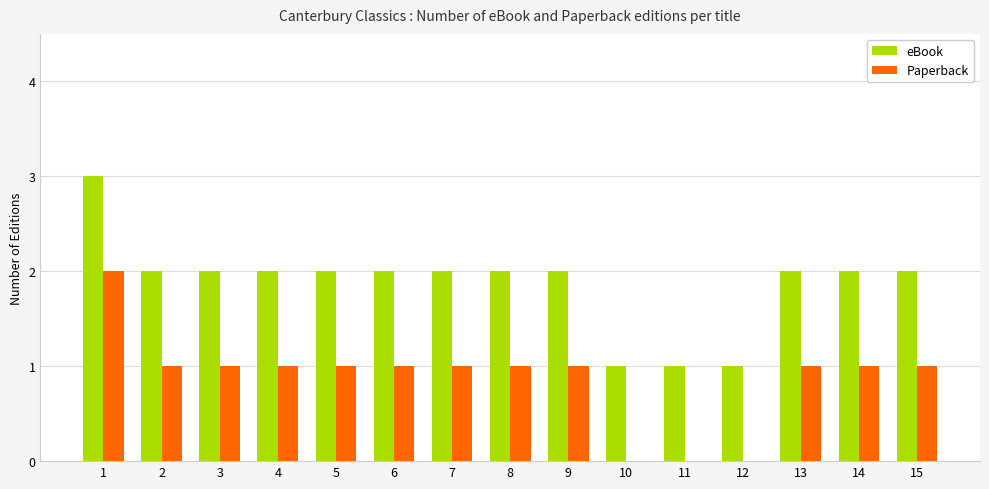

True or false: Paperback has a value of -1 at 11.

False